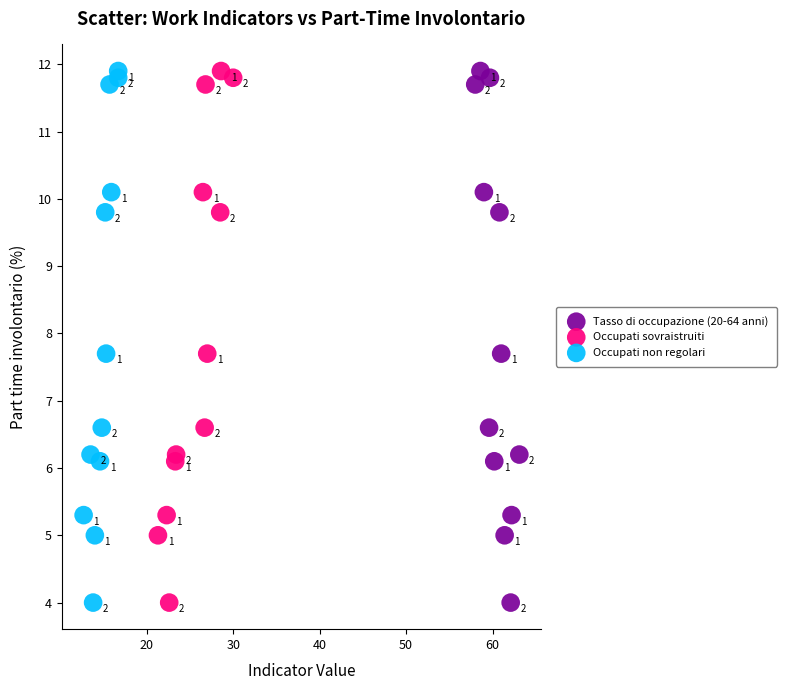

What are all the series names shown in the legend?

Tasso di occupazione (20-64 anni), Occupati sovraistruiti, Occupati non regolari